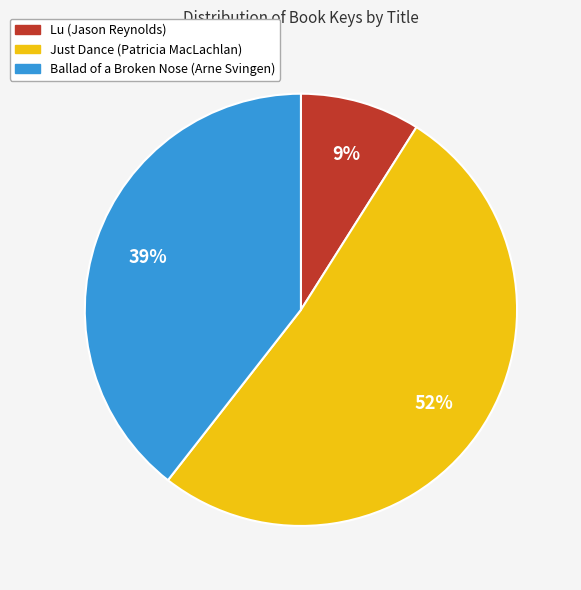

True or false: Just Dance (Patricia MacLachlan) accounts for 52% of the total.

True